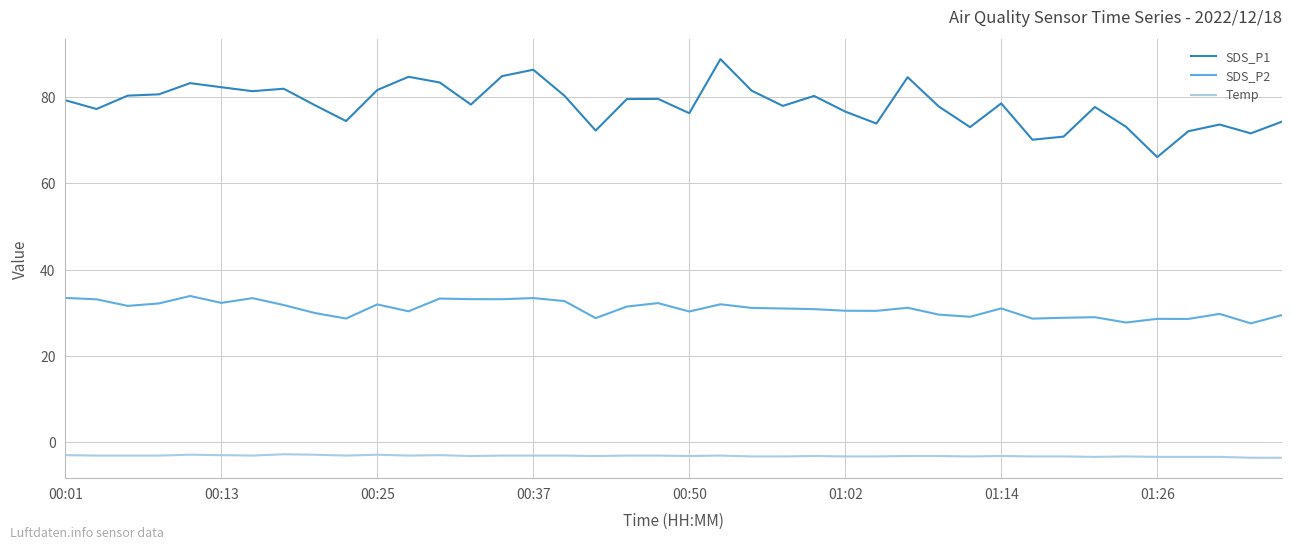

Which series has the largest range (max minus min)?

SDS_P1